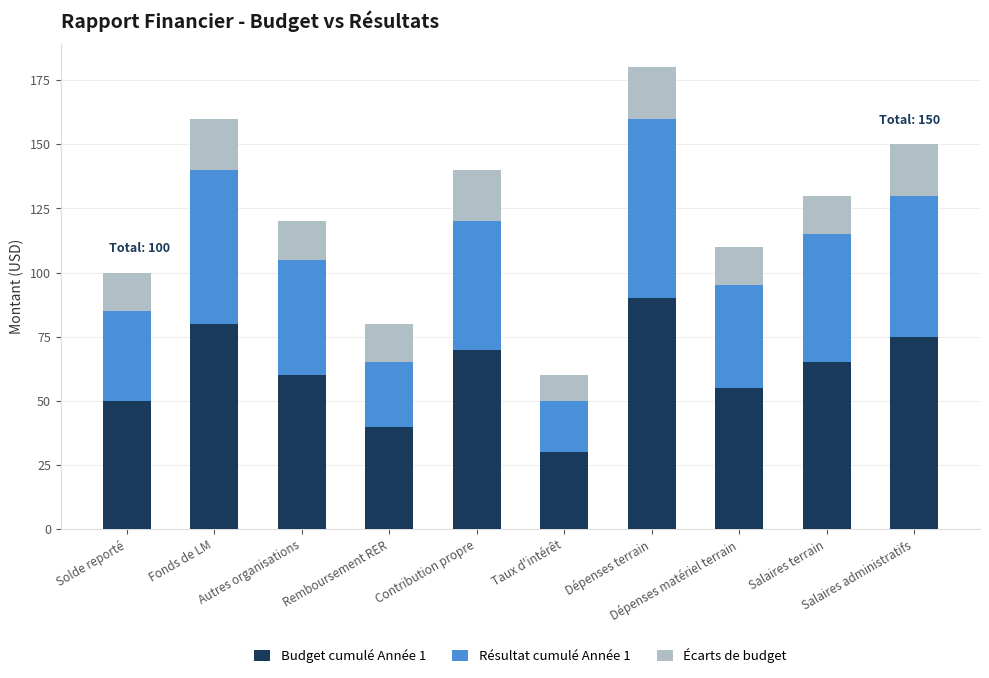

What are all the series names shown in the legend?

Budget cumulé Année 1, Résultat cumulé Année 1, Écarts de budget